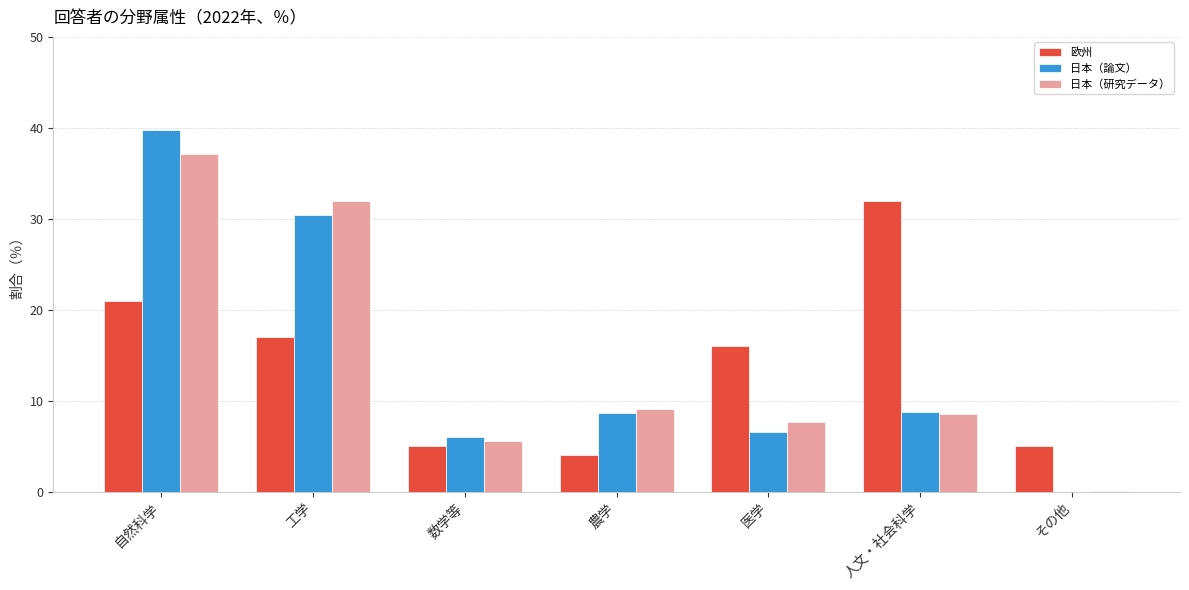

True or false: 日本（研究データ） has a value of 7.6 at 医学.

True